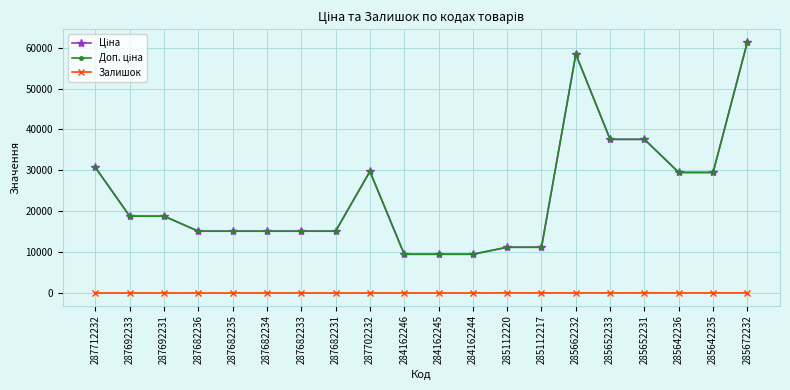

At which category does the chart reach its minimum across all series?

287712232